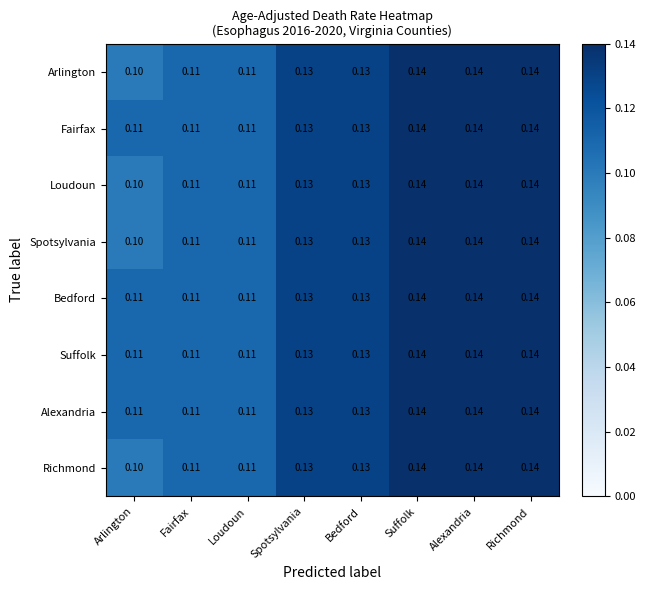

Which label corresponds to the smallest value in the chart?

Arlington